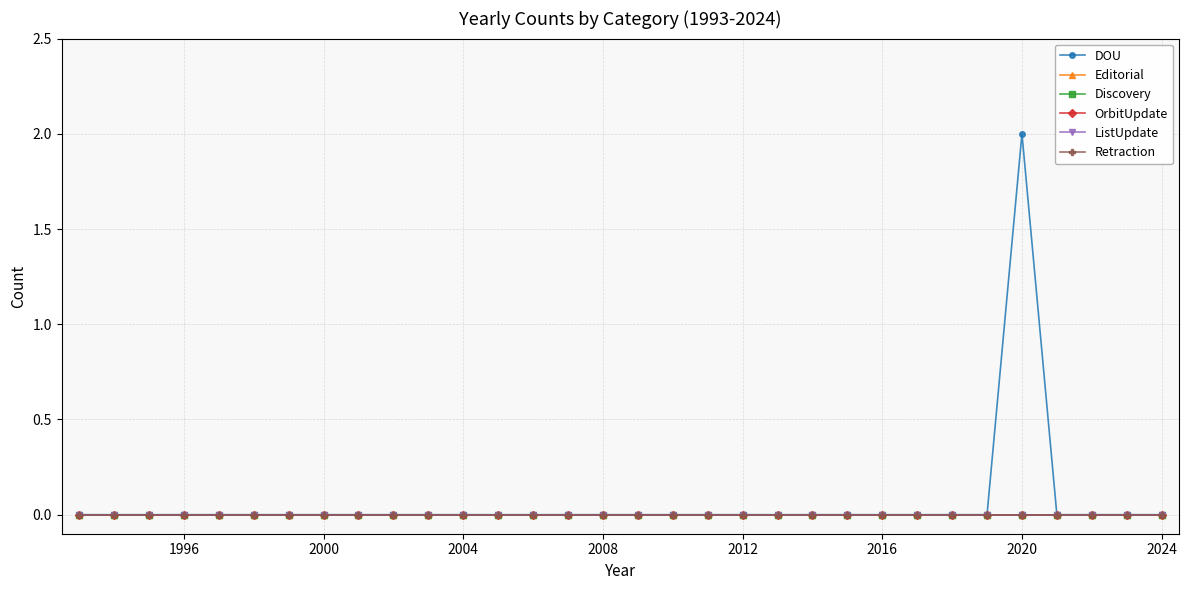

Does the chart have visible grid lines?

Yes